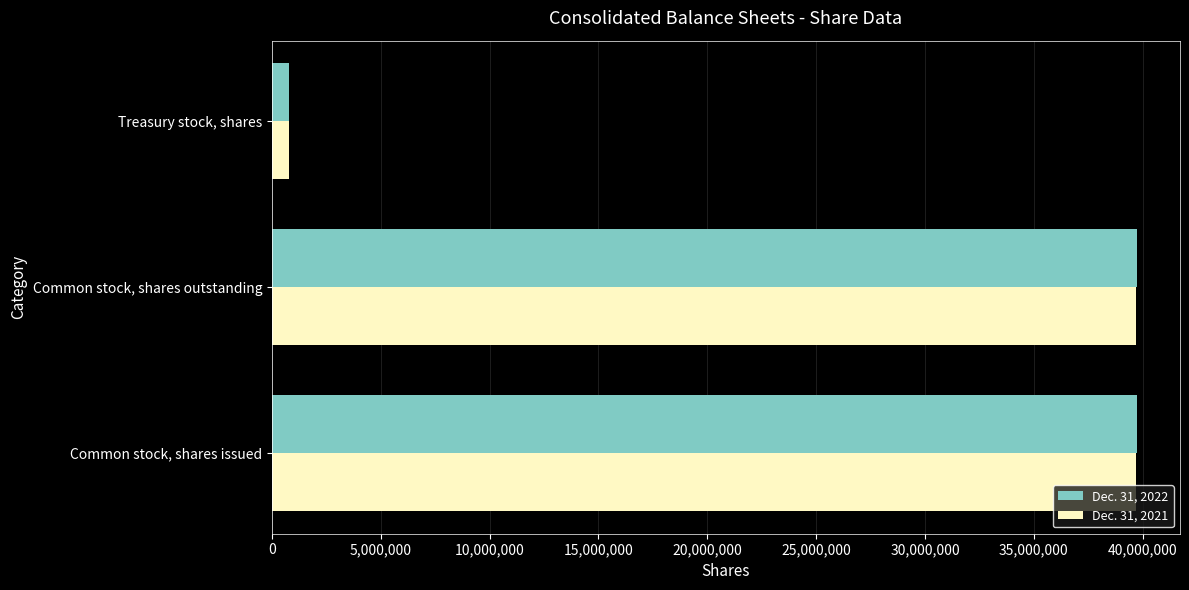

Is the value of Dec. 31, 2021 at Treasury stock, shares greater than the value of Dec. 31, 2022 at Common stock, shares issued?

No